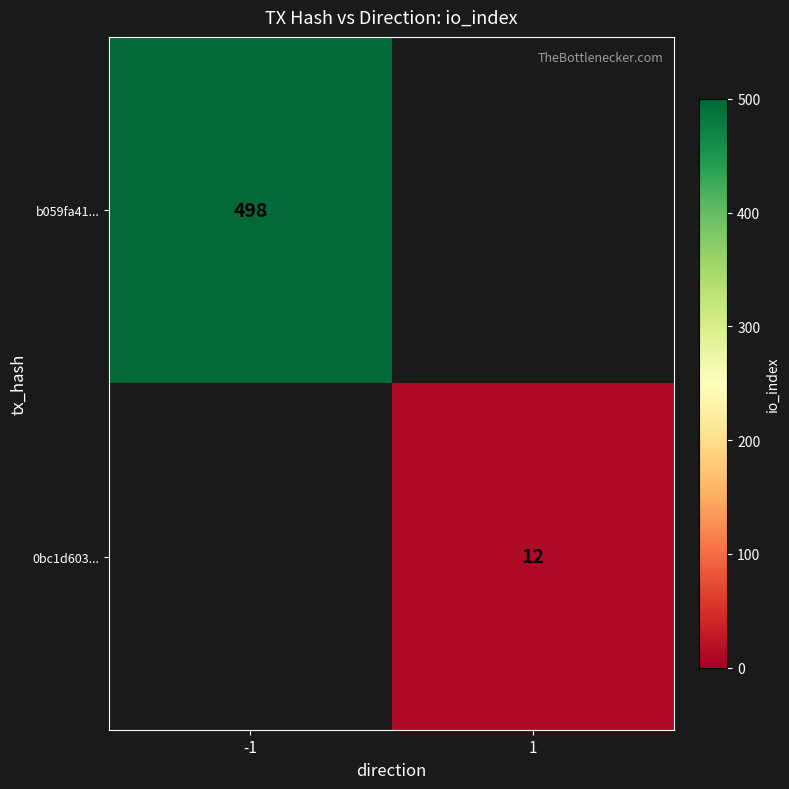

The b059fa41... series shows 498 at -1. True or false?

True